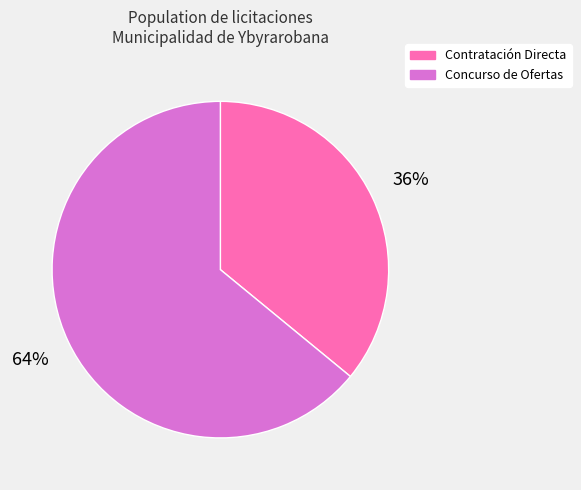

Does any single category account for the majority?

Yes